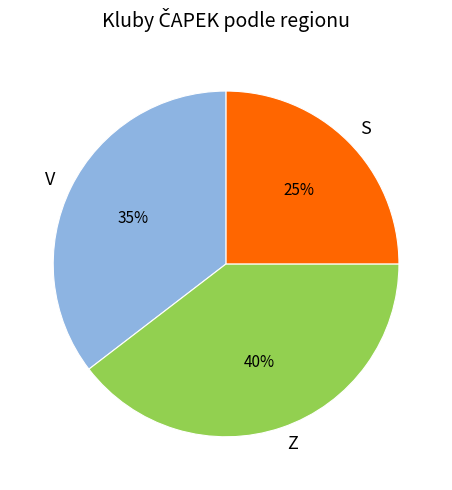

Which has a higher value, S or Z?

Z